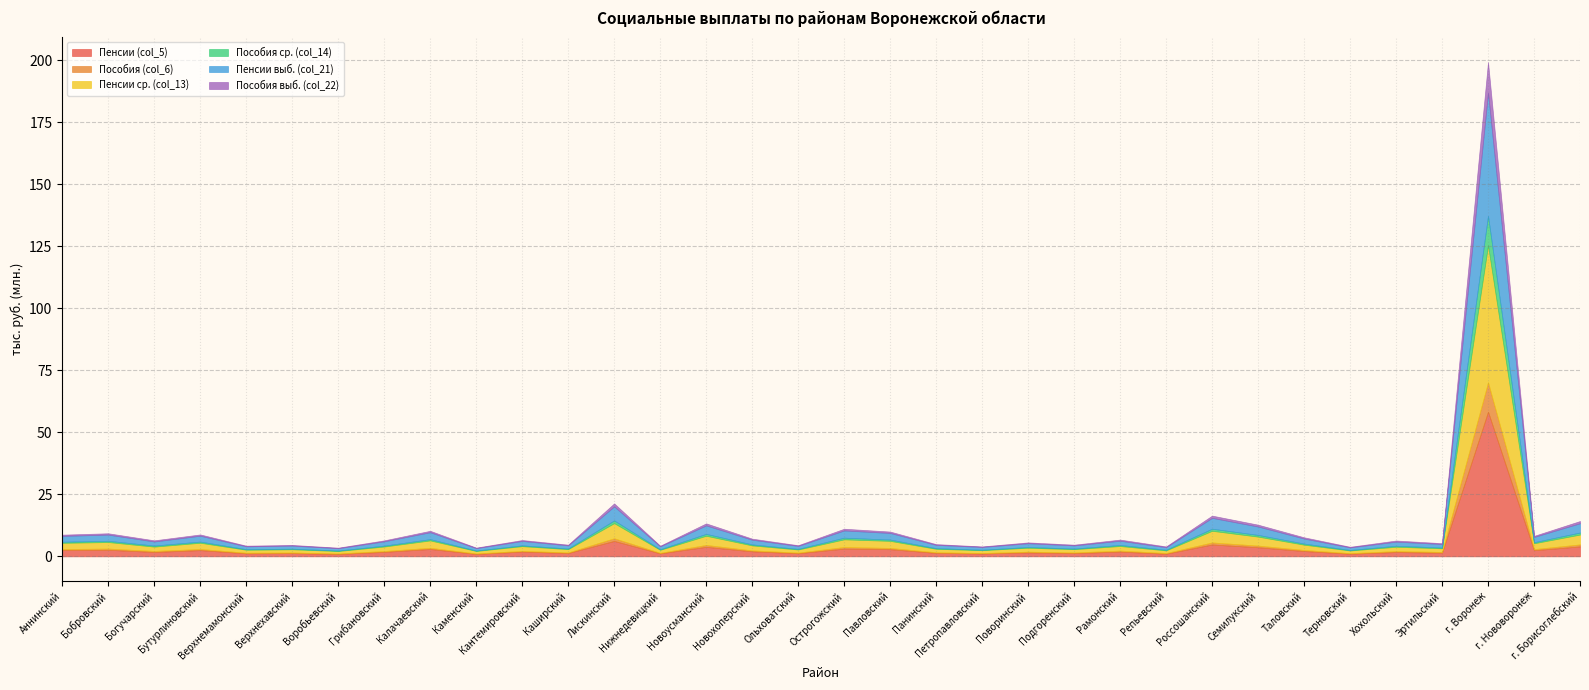

Is it true that Пенсии (col_5) equals 477439 at Репьевский?

False